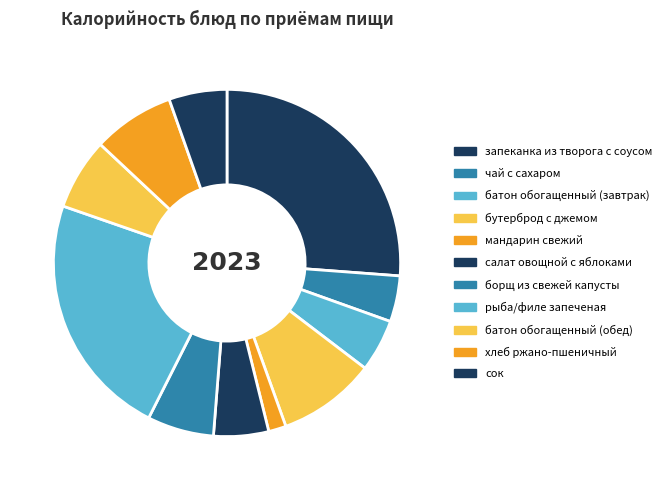

Rank the categories by value from highest to lowest.

запеканка из творога с соусом, рыба/филе запеченая, бутерброд с джемом, хлеб ржано-пшеничный, батон обогащенный (обед), борщ из свежей капусты, сок, салат овощной с яблоками, батон обогащенный (завтрак), чай с сахаром, мандарин свежий